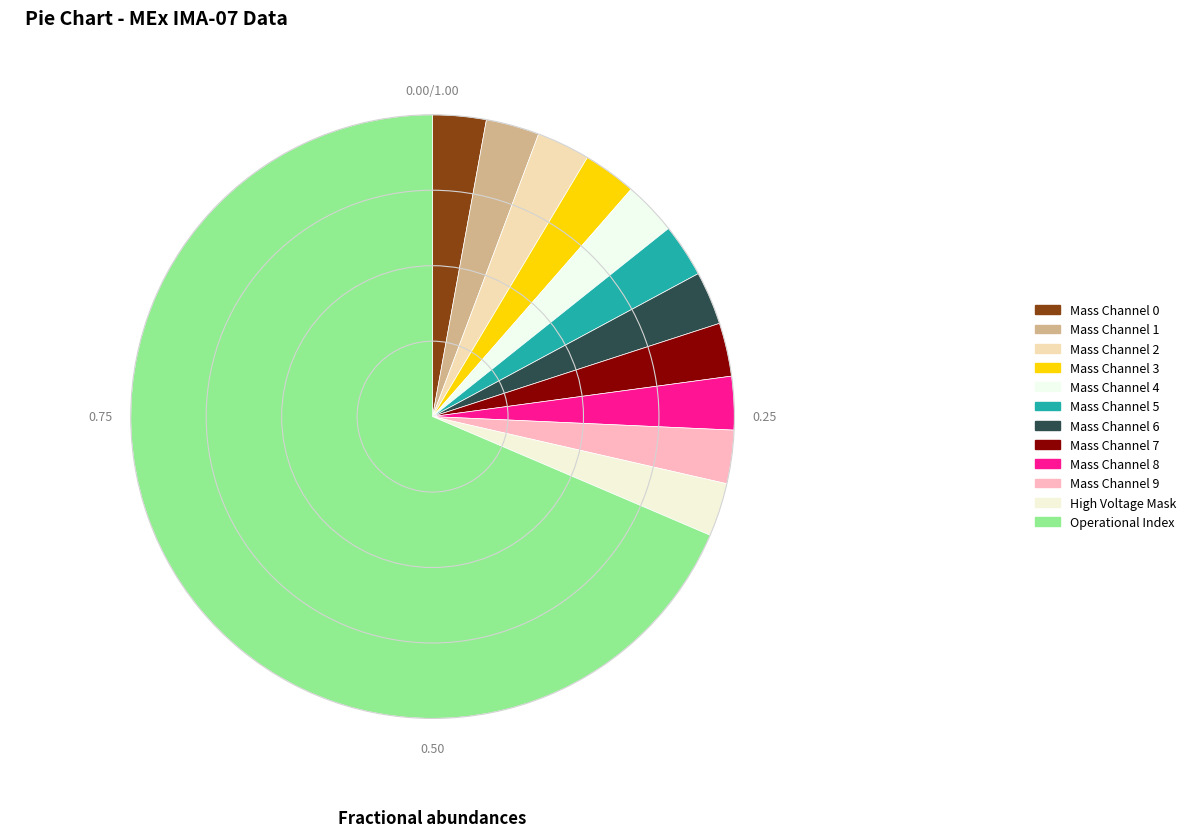

How many segments does this pie chart have?

12